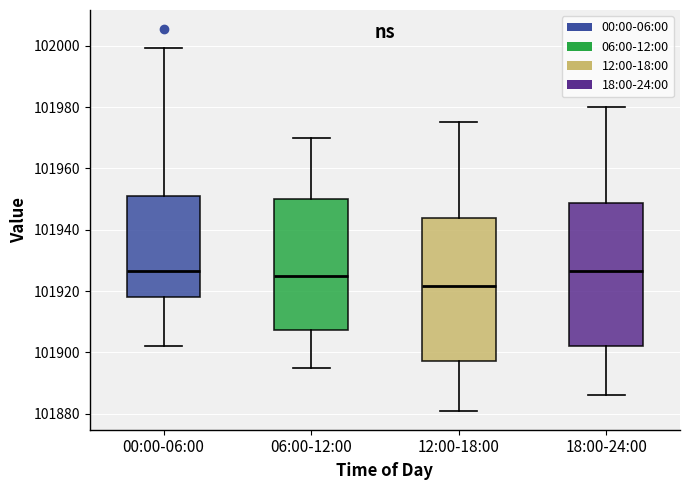

Reading left to right, transcribe this box plot: for each box, give where its median line is, the range the box spans, and where its two whiskers end, as read against the y-axis. The values are not printed on the chart, so give them approximately, as read against the axis.

00:00-06:00: median 101926, box 101918 to 101952, whiskers 101902 to 102000
06:00-12:00: median 101926, box 101908 to 101950, whiskers 101896 to 101970
12:00-18:00: median 101922, box 101898 to 101944, whiskers 101882 to 101976
18:00-24:00: median 101926, box 101902 to 101948, whiskers 101886 to 101980